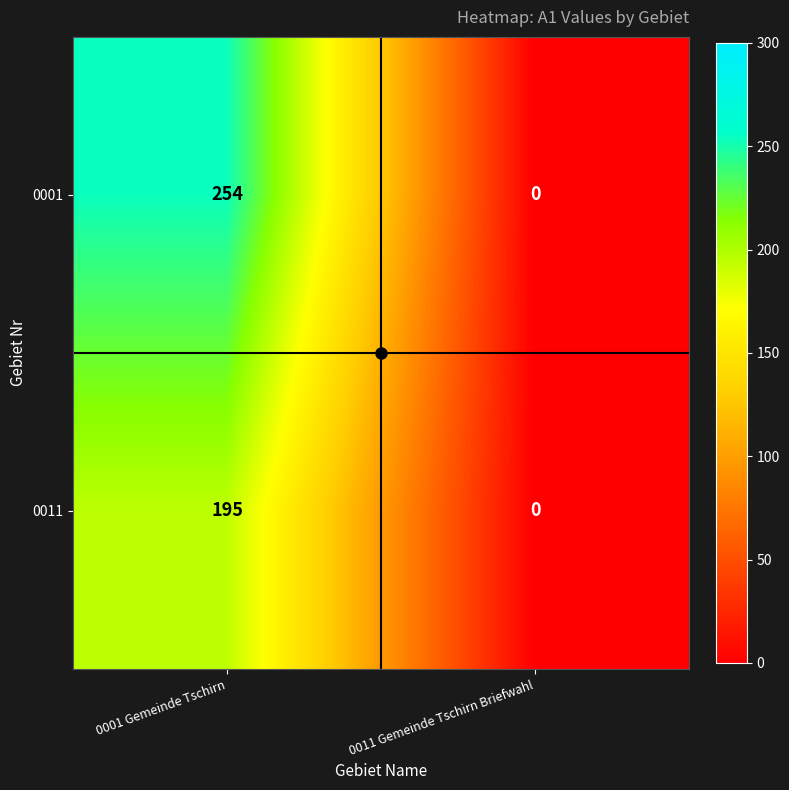

List the series in order of their peak value, highest first.

0001, 0011